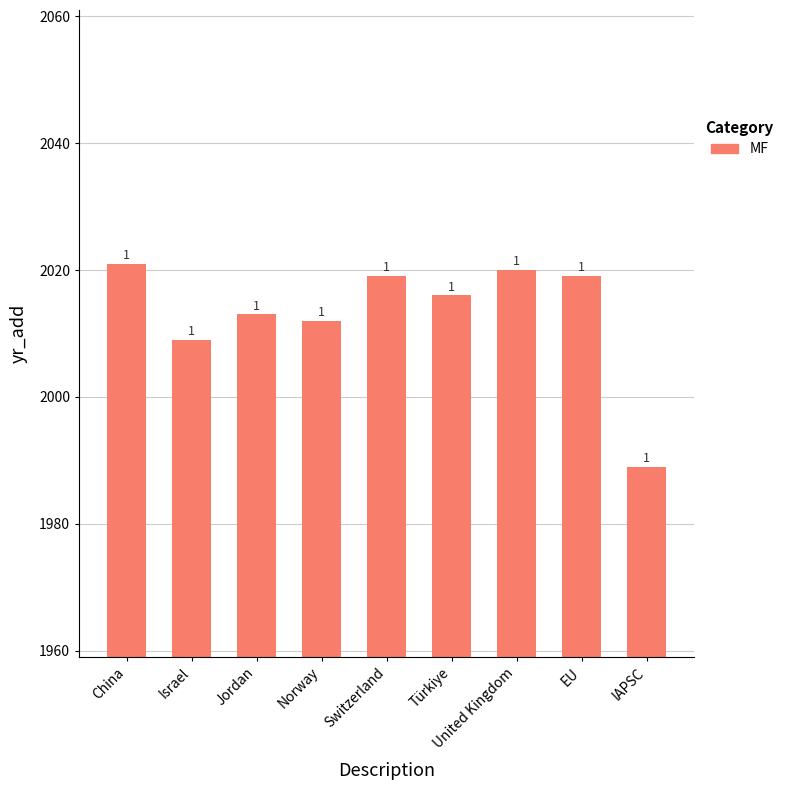

Are the bars horizontal?

No